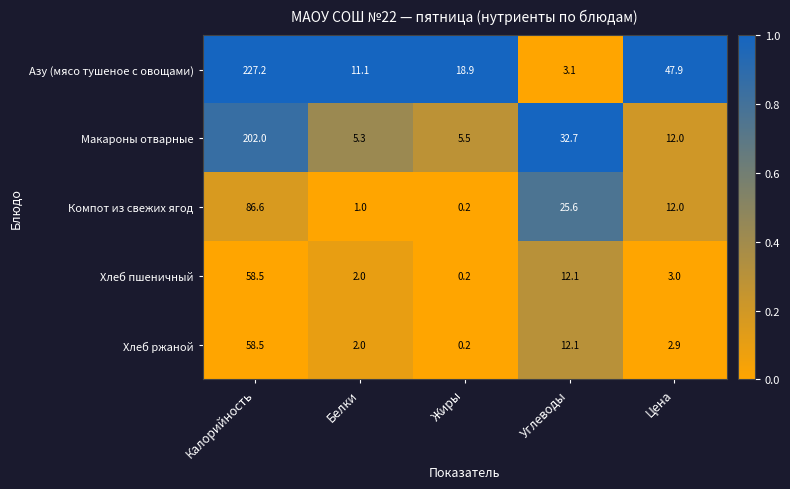

Between Белки and Углеводы, which series saw the biggest shift?

Макароны отварные